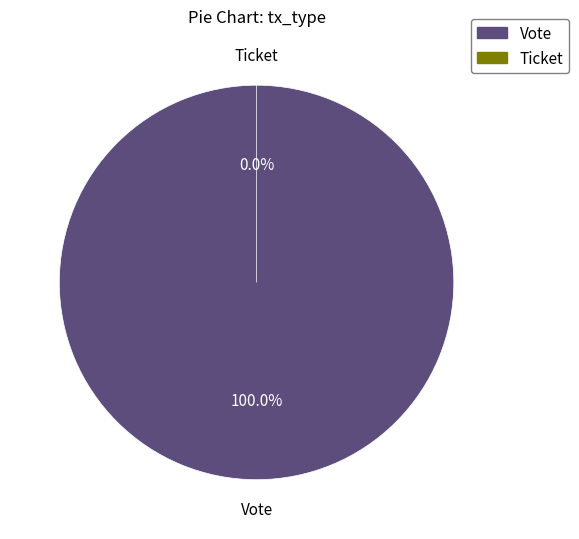

Is it true that Ticket is 0% of the pie?

True